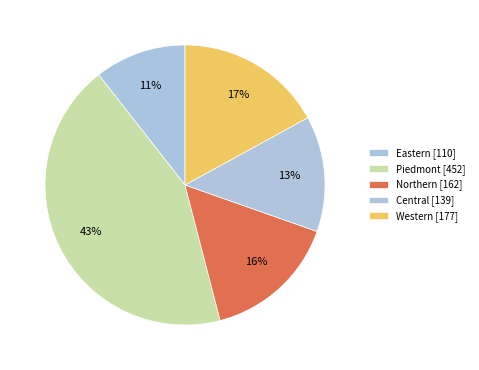

How many segments does this pie chart have?

5